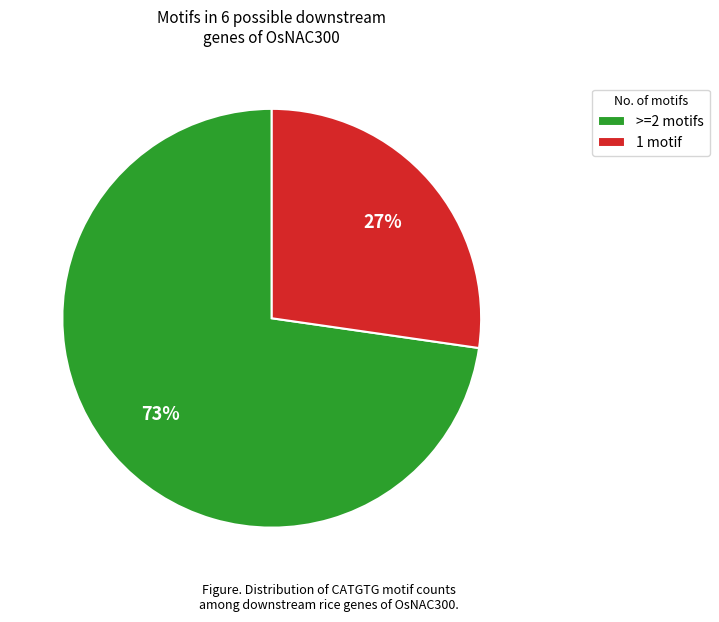

How many slices are in this pie chart?

2